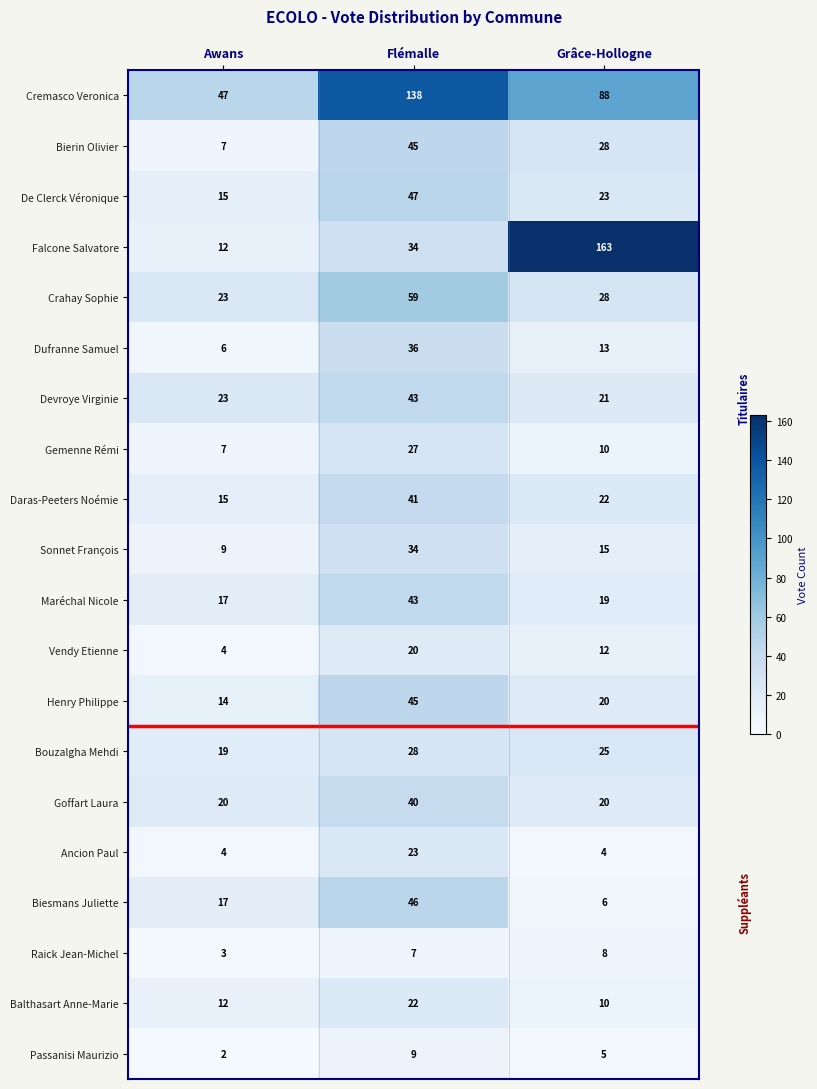

At which category is the sum across all series the highest?

Flémalle